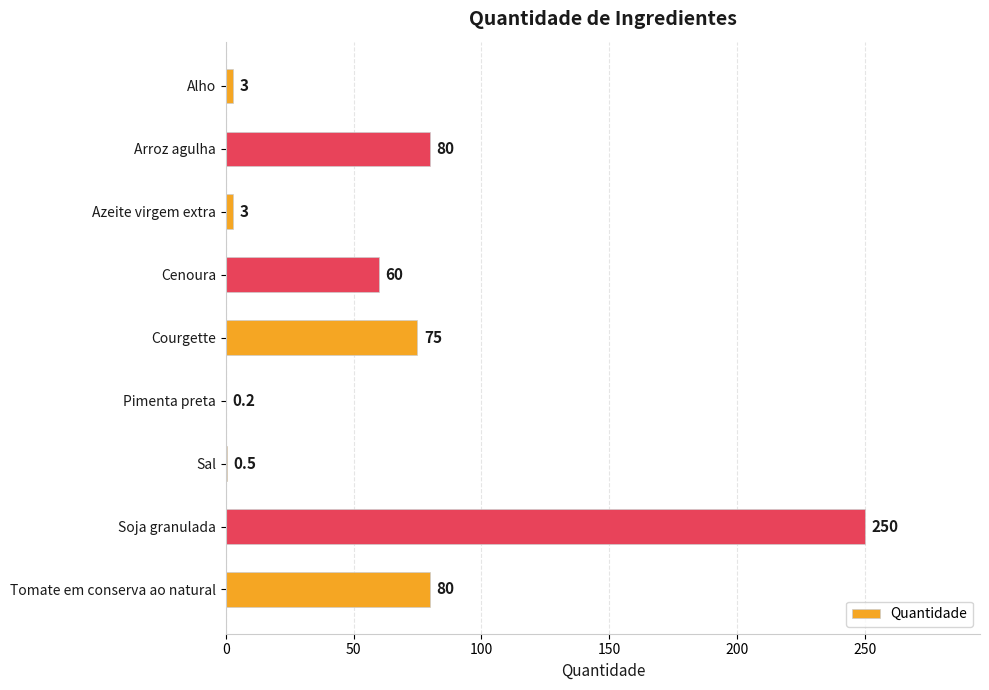

What is the sum of all values?

551.7